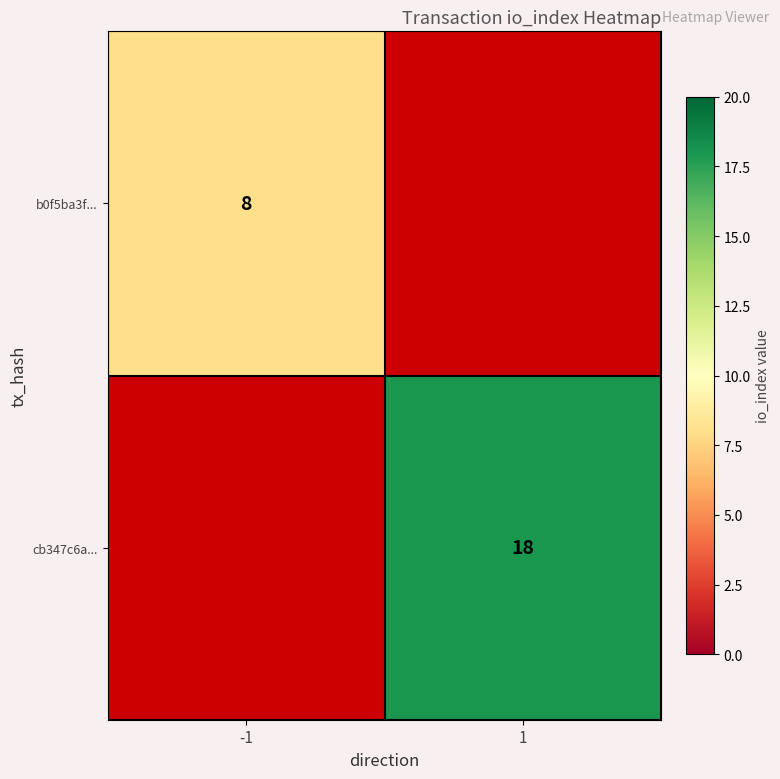

The value of b0f5ba3f... at -1 is 8. True or false?

True